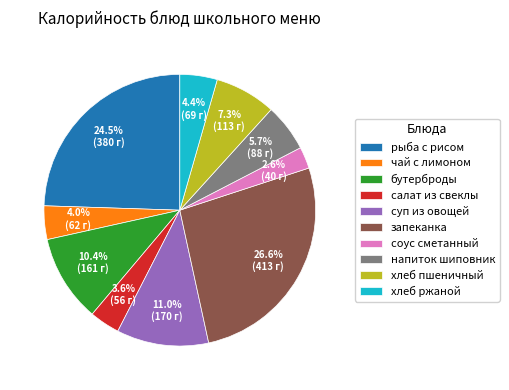

What is the smallest slice in the pie chart?

соус сметанный